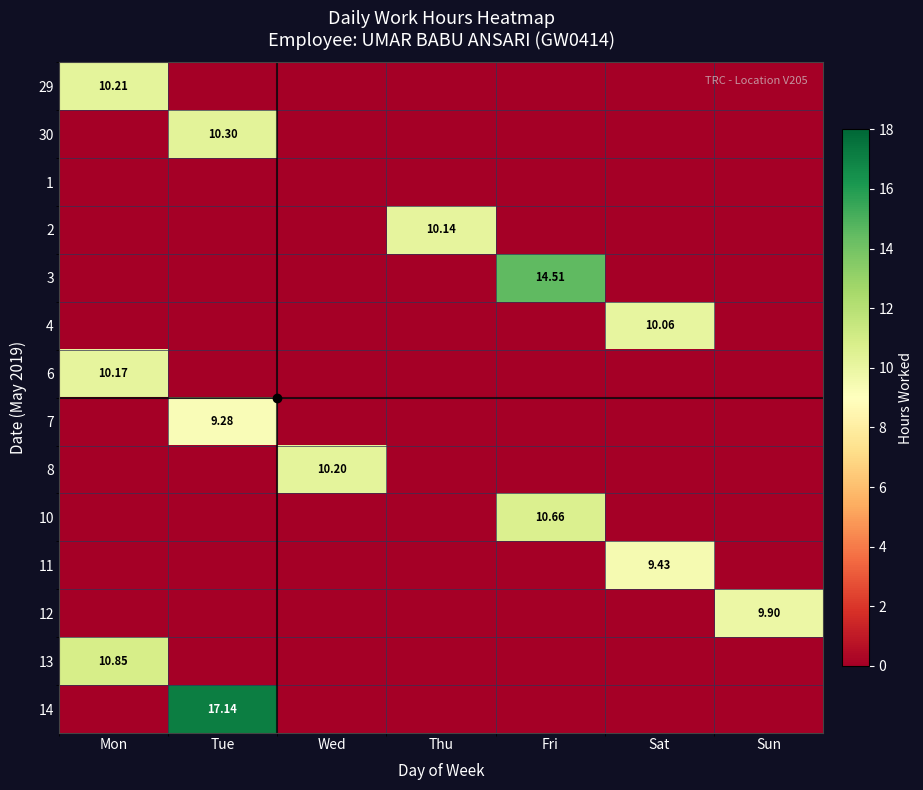

At how many categories does at least one series exceed 0?

7